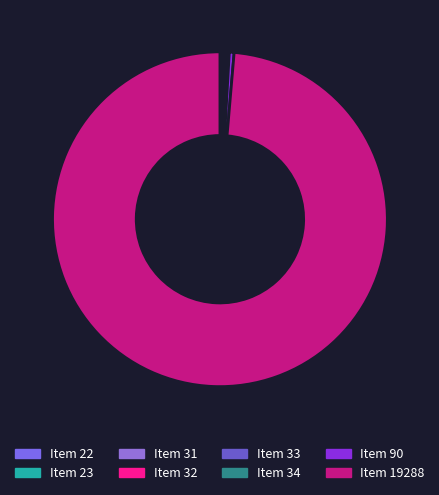

What is the smallest slice in the pie chart?

Item 22